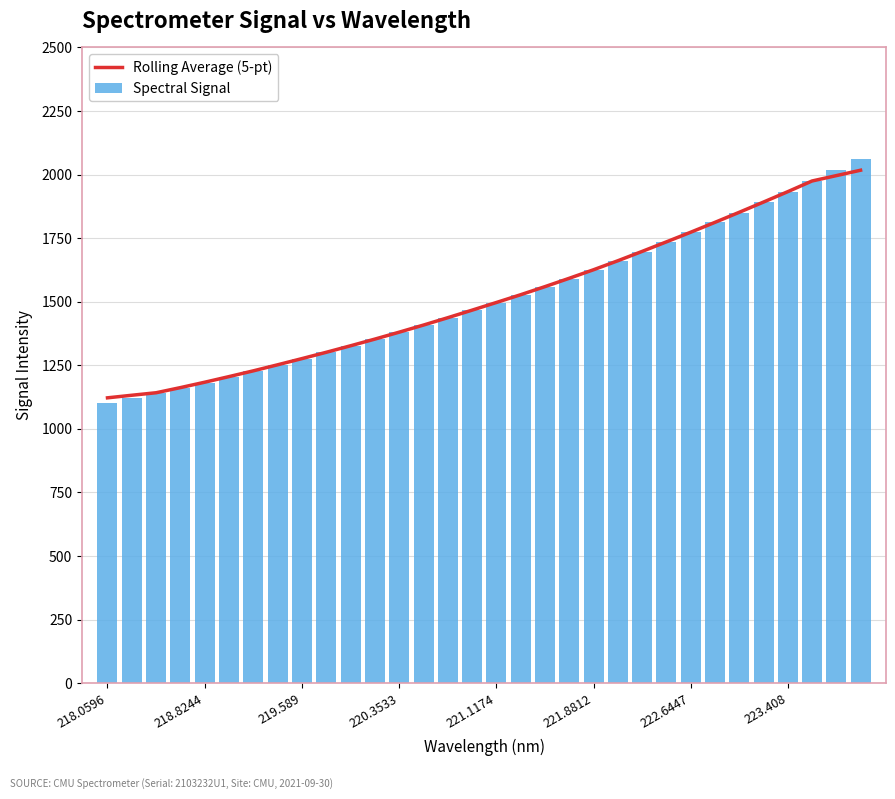

What is the difference between the maximum and minimum values in the Spectral Signal series?

957.2